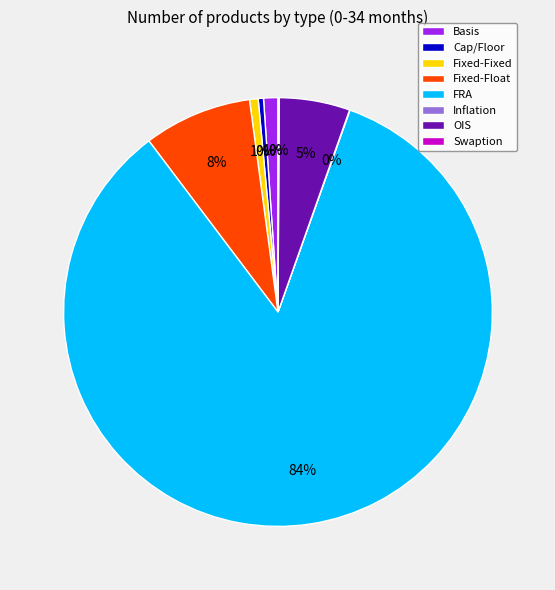

Which has a higher value, FRA or OIS?

FRA